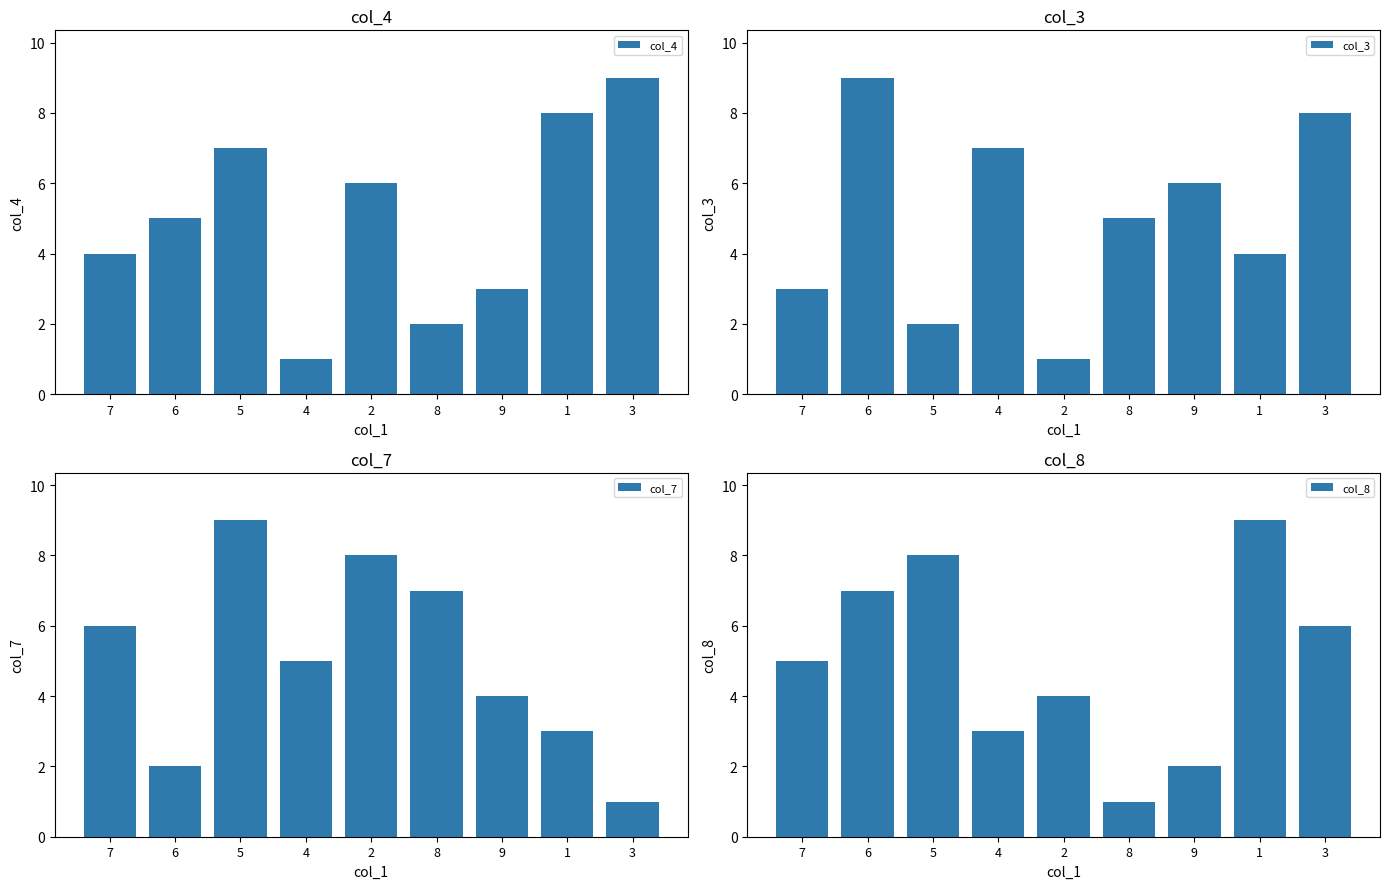

List the series in order of their peak value, lowest first.

col_4, col_3, col_7, col_8